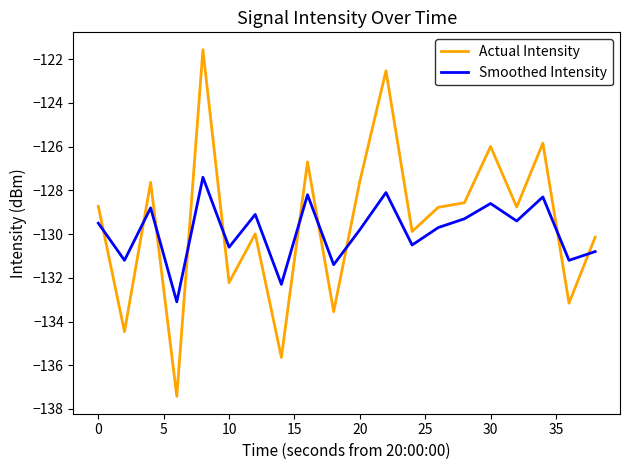

How many intersections are there between Smoothed Intensity and Actual Intensity?

10